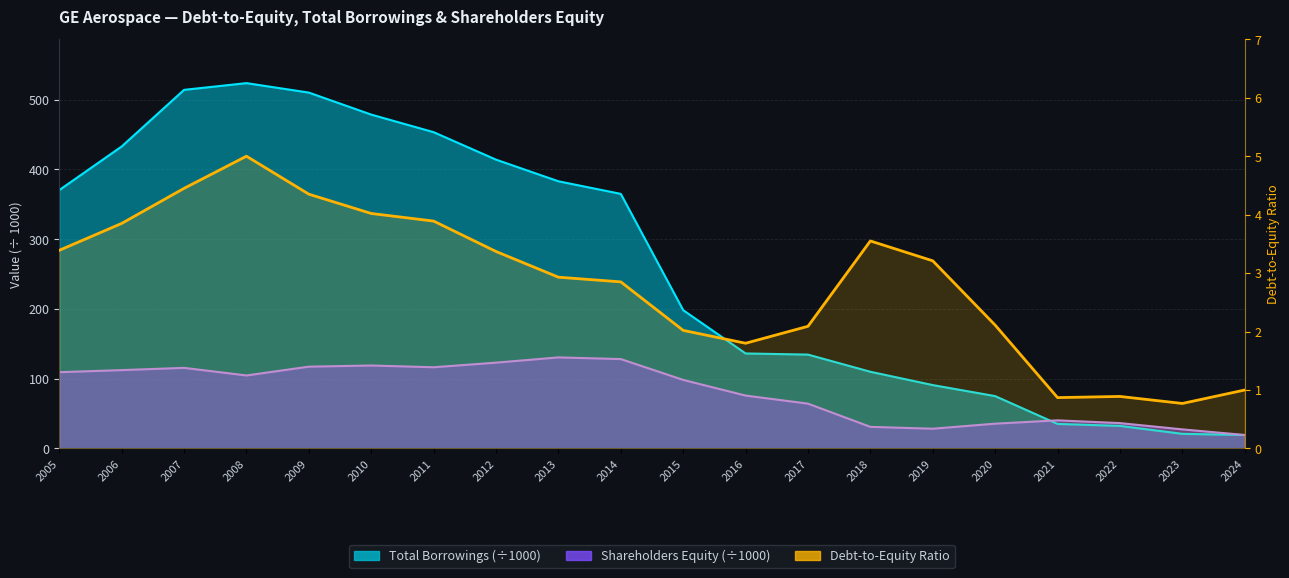

Approximately how many times larger is the value at 2015 compared to 2010?

0.5